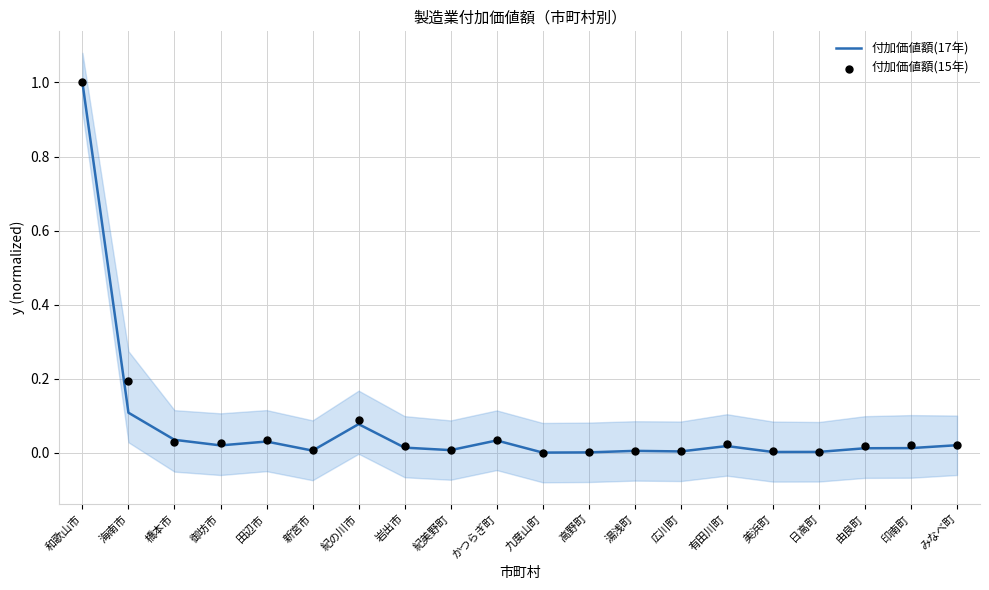

Is the value of 付加価値額(17年) at 御坊市 greater than the value of 付加価値額(15年) at かつらぎ町?

No